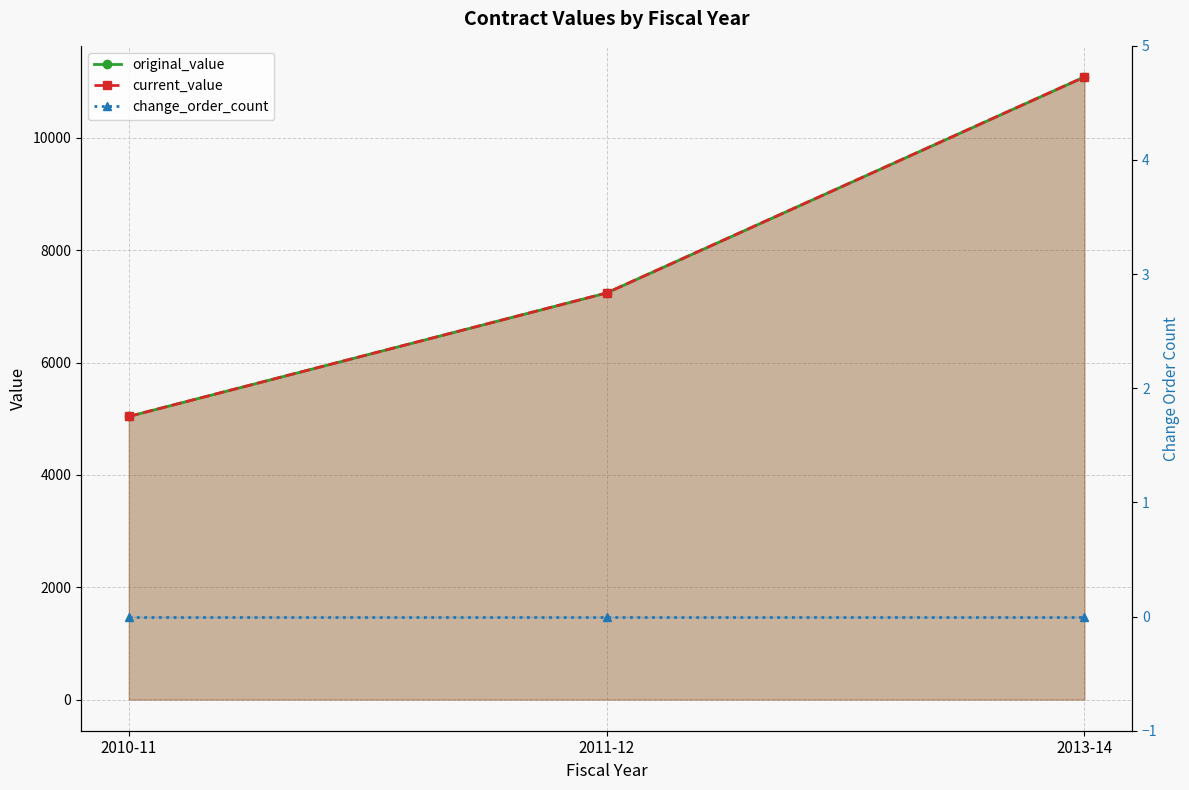

What is the maximum value shown in the chart?

11083.1